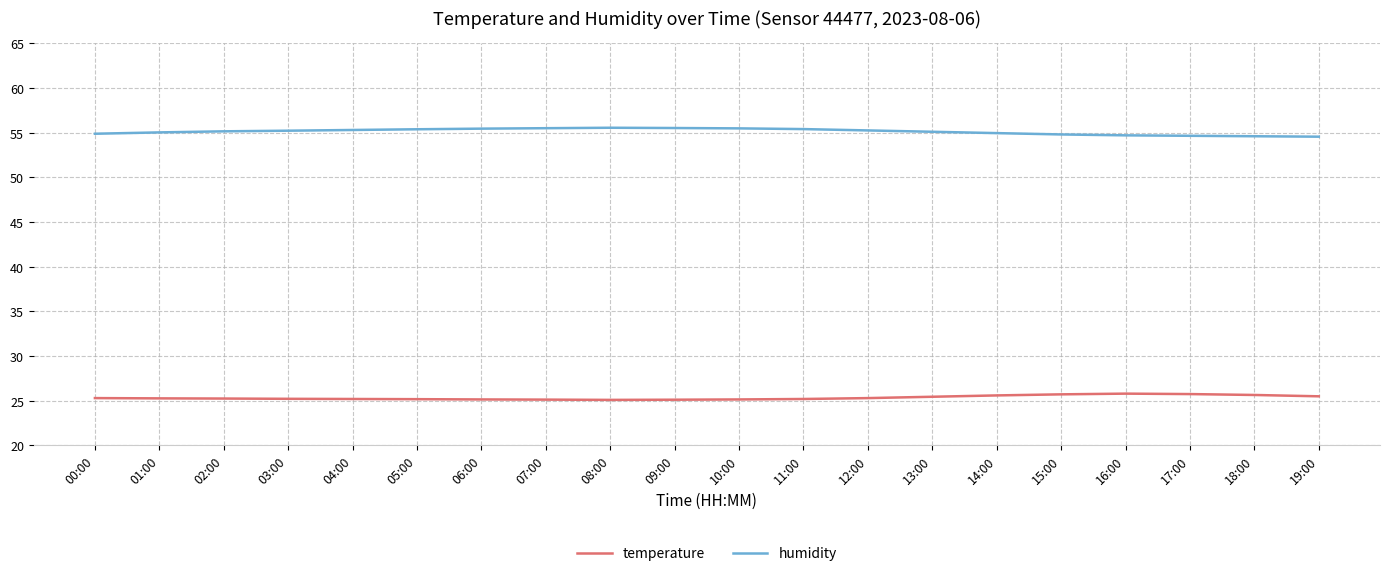

True or false: humidity has more than 0 points higher than both neighbors.

True